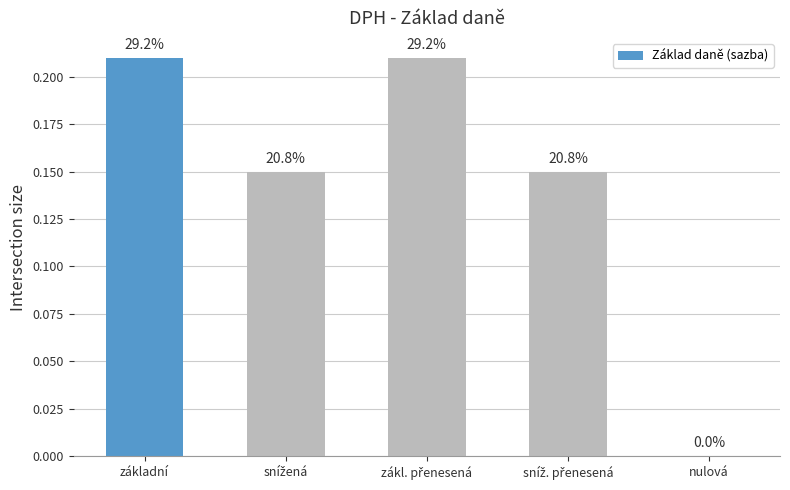

Reading left to right, transcribe all the data shown in this chart.

základní=0.2	snížená=0.1	zákl. přenesená=0.2	sníž. přenesená=0.1	nulová=0.0